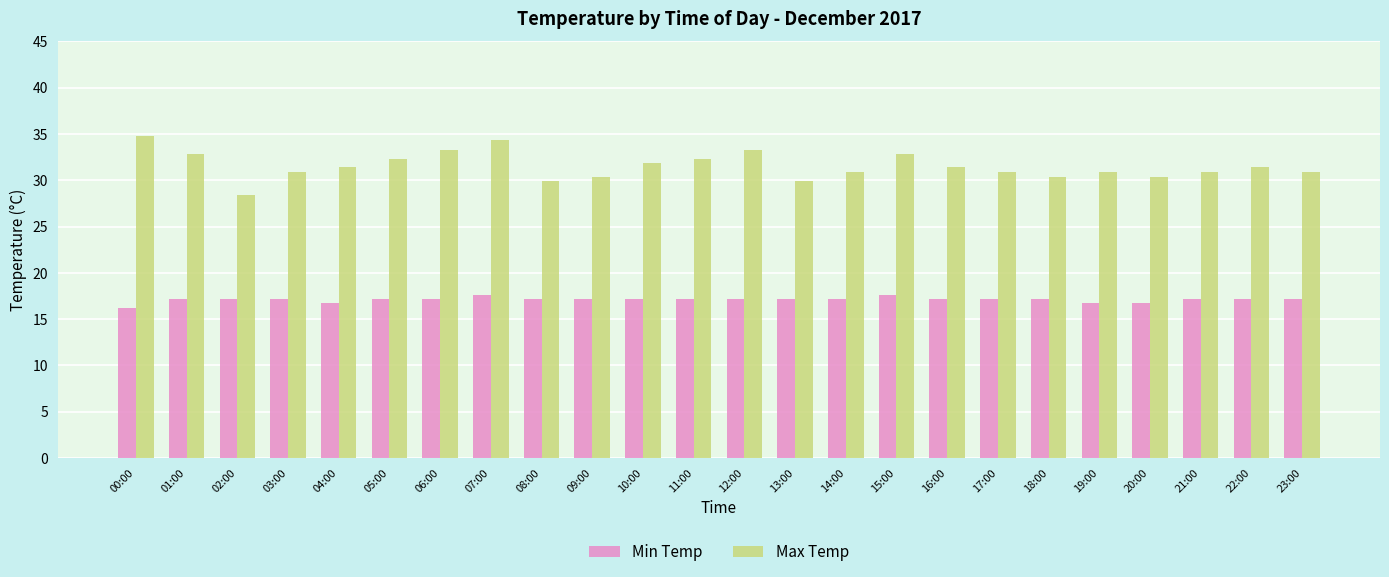

True or false: Min Temp has a value of 17.2 at 12:00.

True